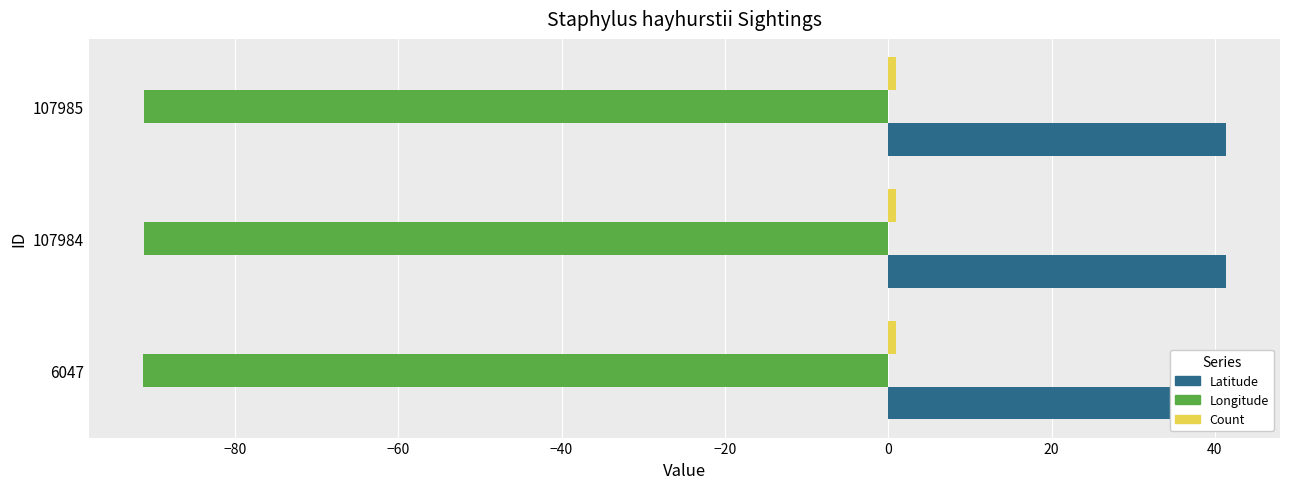

Reading right to left, transcribe all the data shown in this chart.

Latitude: 41.3	41.3	41.2
Longitude: -91.1	-91.1	-91.3
Count: 0.2	0.2	0.2